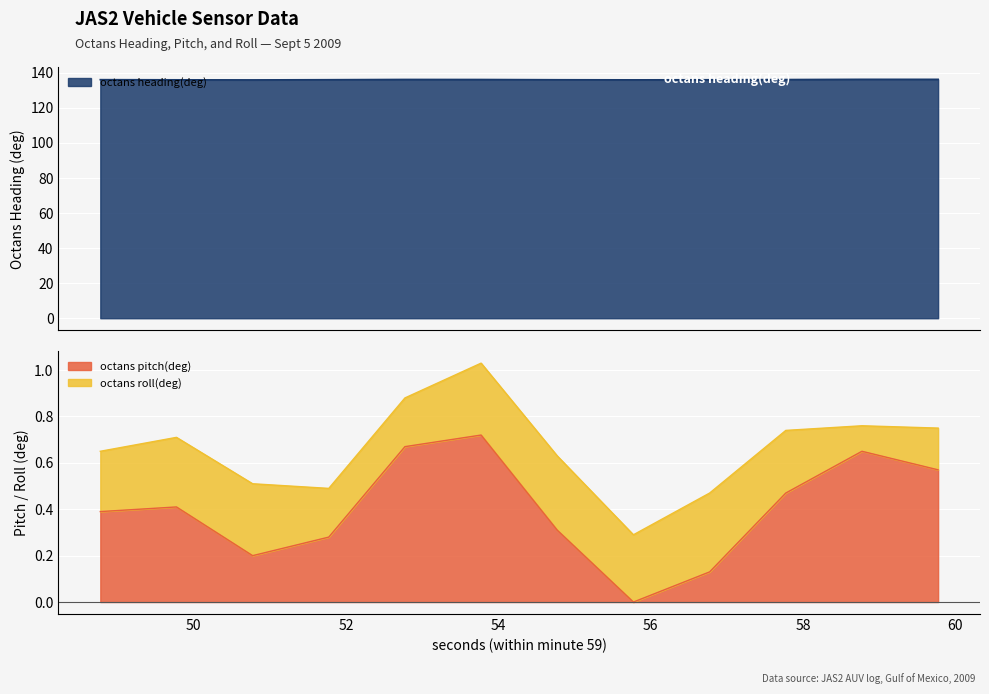

True or false: octans heading(deg) has a value of 136.2 at 52.774.

True